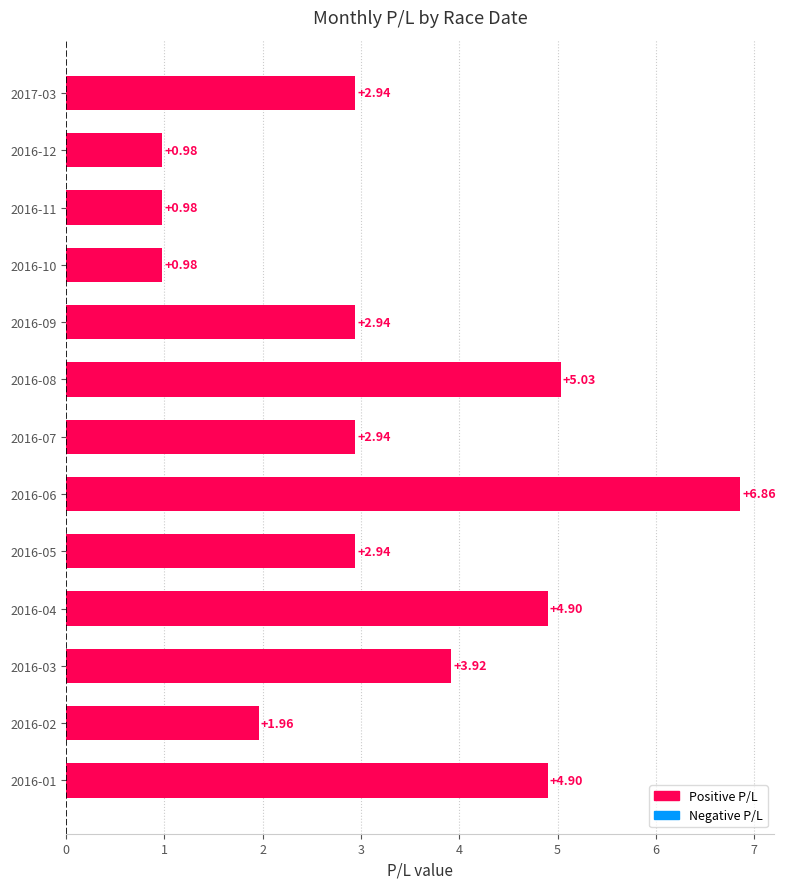

What is the difference between the maximum and minimum values?

5.9